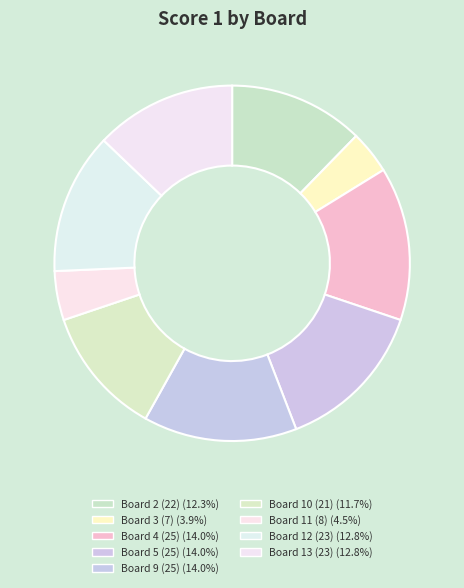

How many slices are in this pie chart?

9